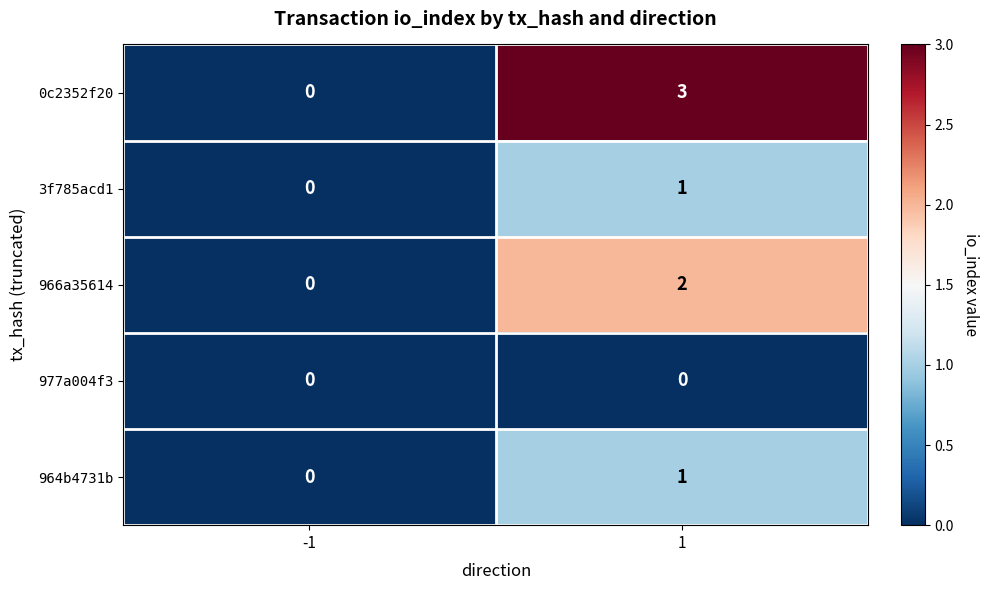

What is the maximum value shown in the chart?

3